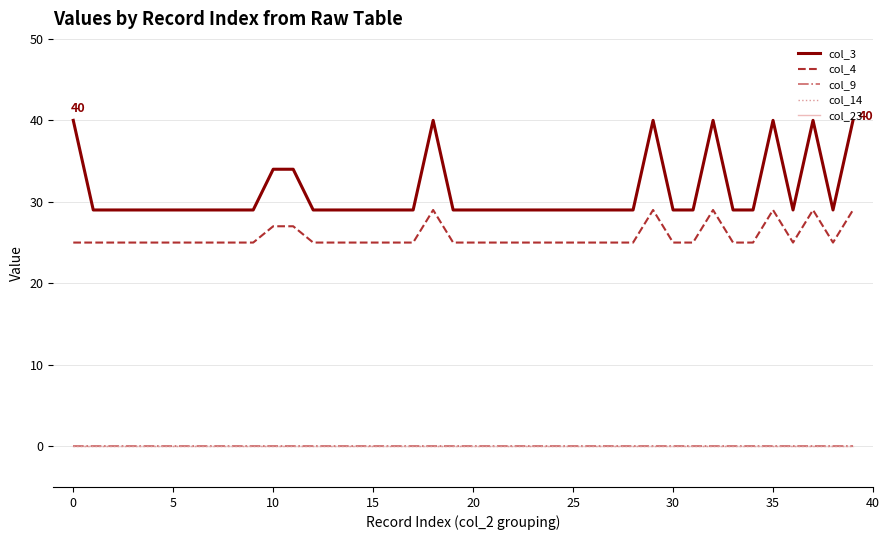

Does the chart have visible grid lines?

Yes